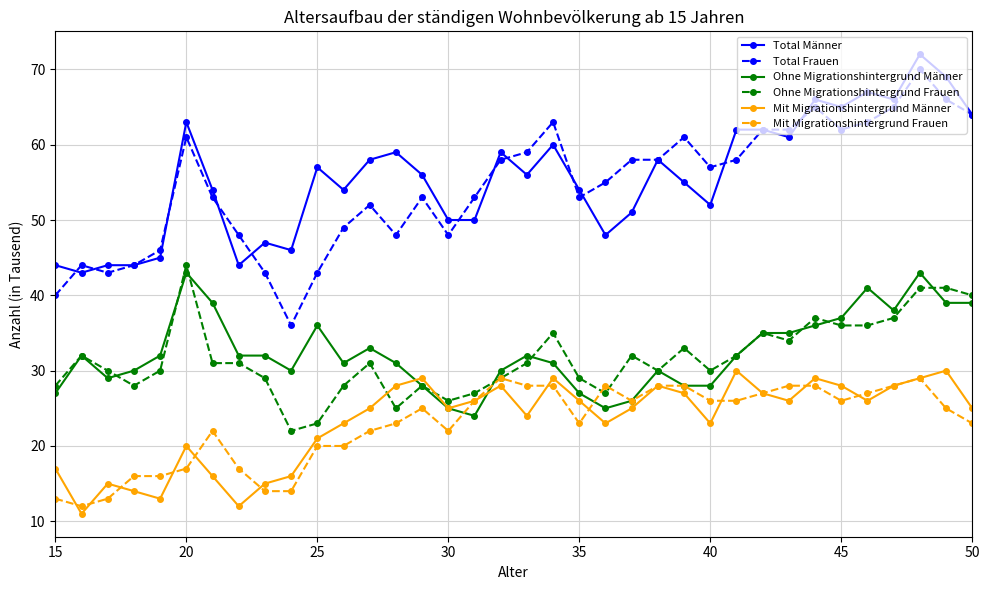

What is the difference between the second highest and minimum values in the Mit Migrationshintergrund Frauen series?

17